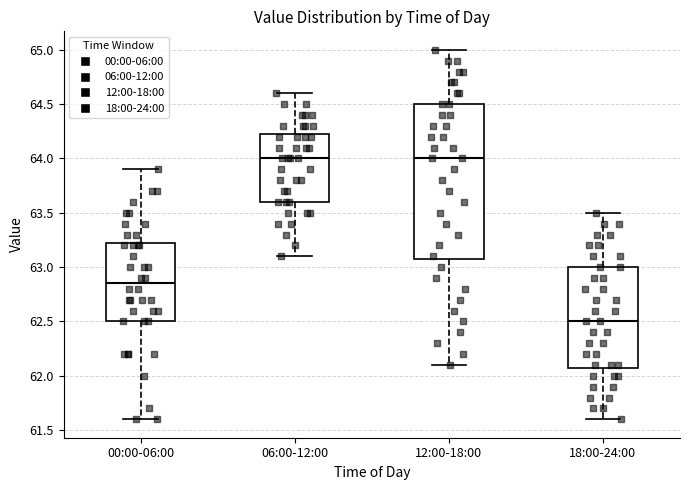

Where does the median line of the box for 18:00-24:00 sit on the y-axis? The values are not printed on the chart, so give them approximately, as read against the axis.

62.50